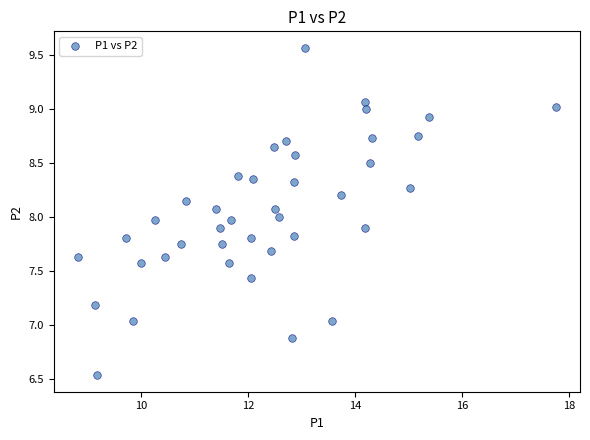

What is the range of X values (max minus min)?

8.9